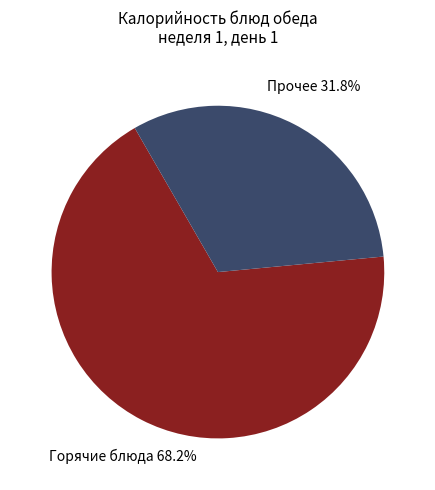

Count the number of slices in the pie.

2